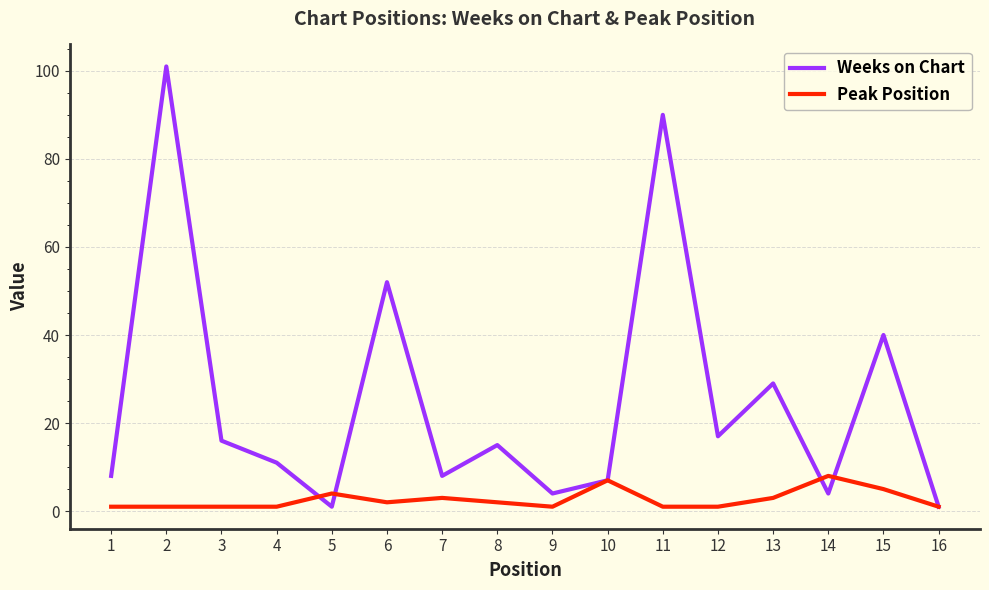

At 9, list the series in order from smallest to largest.

Peak Position, Weeks on Chart